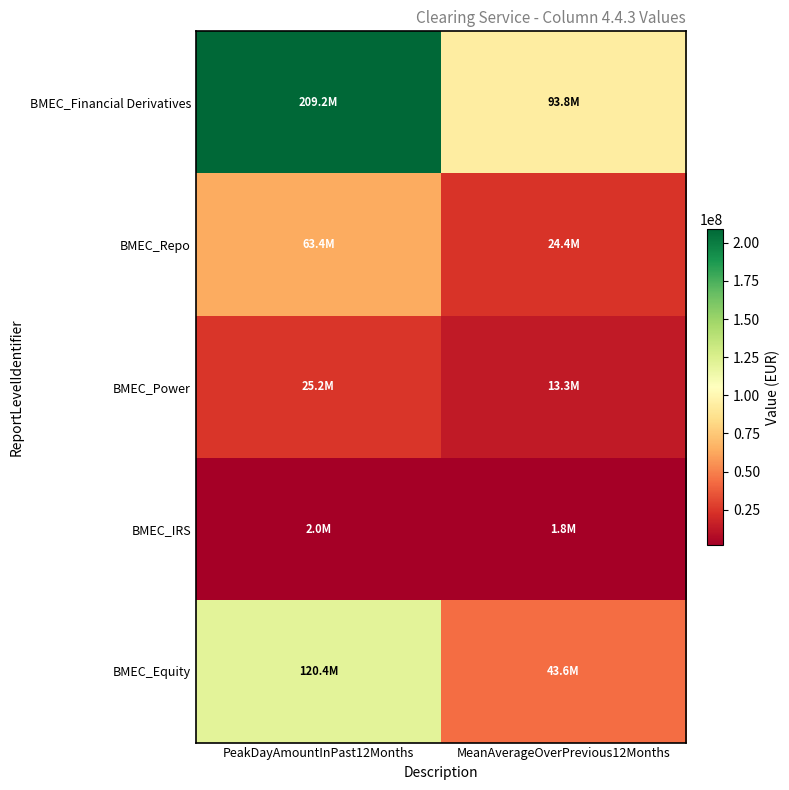

What is the spread (max minus min) of values at MeanAverageOverPrevious12Months?

92024918.9